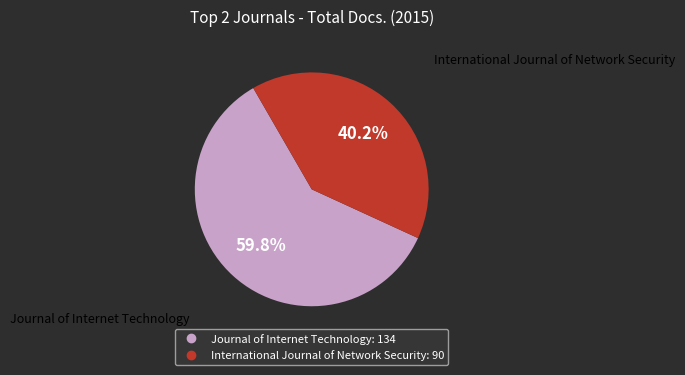

Which slice is the smallest?

International Journal of Network Security